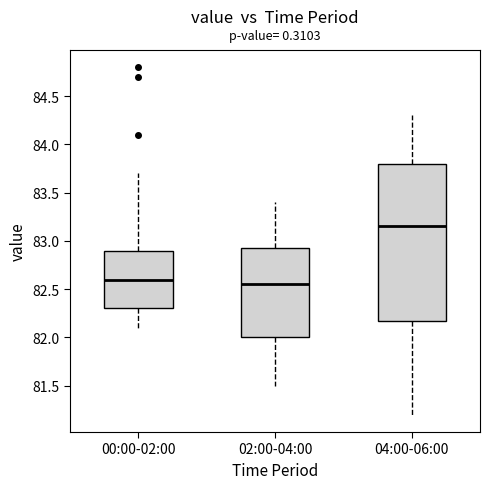

Which box's median line is the highest?

04:00-06:00